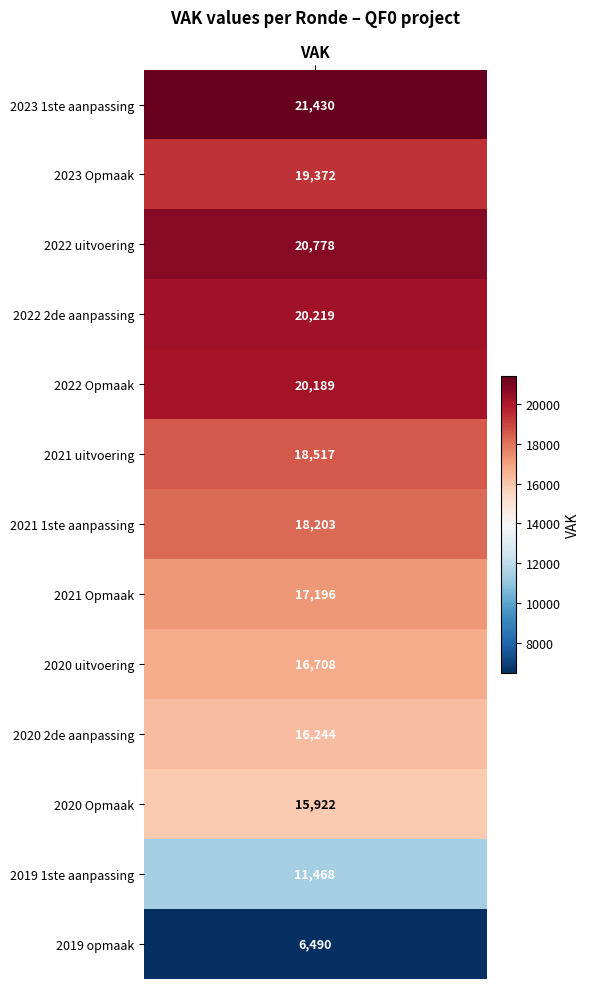

Reading left to right, extract all data points from this chart.

2023 1ste aanpassing=21430	2023 Opmaak=19372	2022 uitvoering=20778	2022 2de aanpassing=20219	2022 Opmaak=20189	2021 uitvoering=18517	2021 1ste aanpassing=18203	2021 Opmaak=17196	2020 uitvoering=16708	2020 2de aanpassing=16244	2020 Opmaak=15922	2019 1ste aanpassing=11468	2019 opmaak=6490